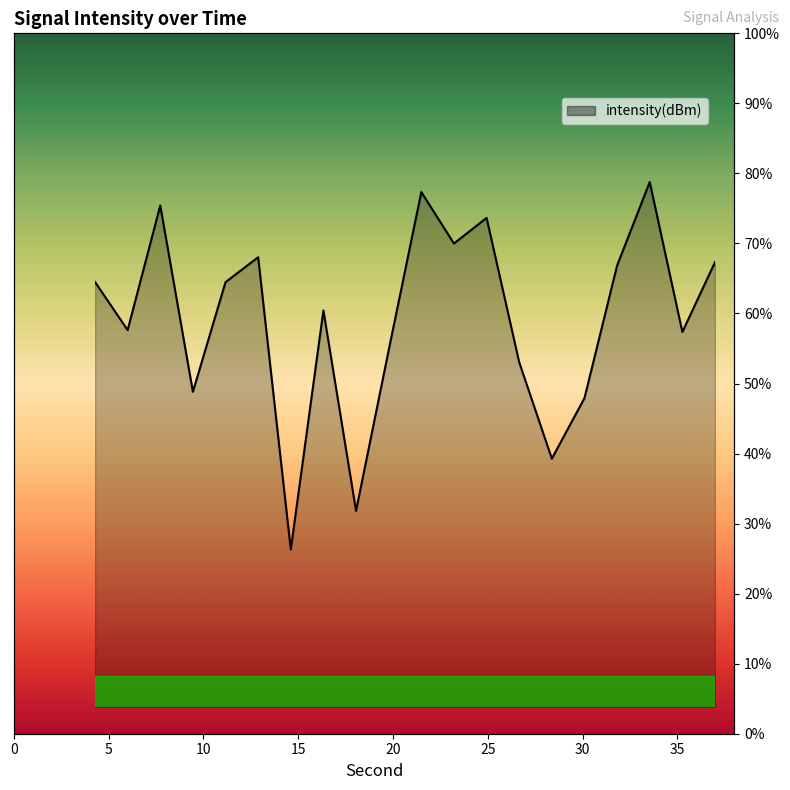

Is this an area chart (filled region under the line)?

Yes